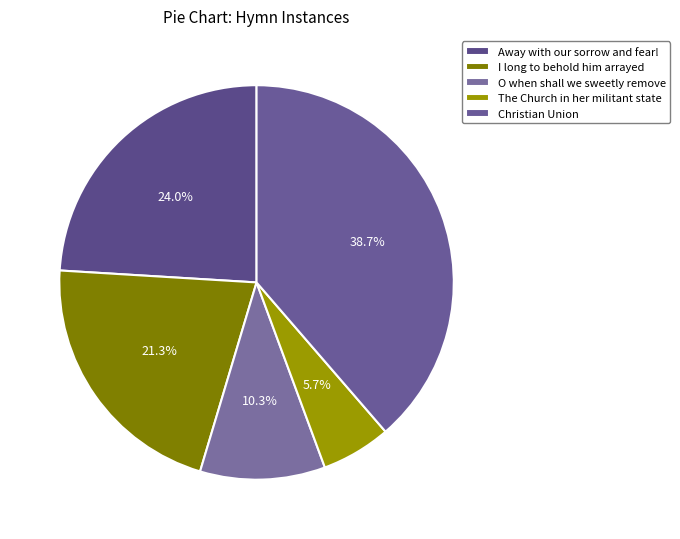

Is there any slice that represents more than half of the pie?

No